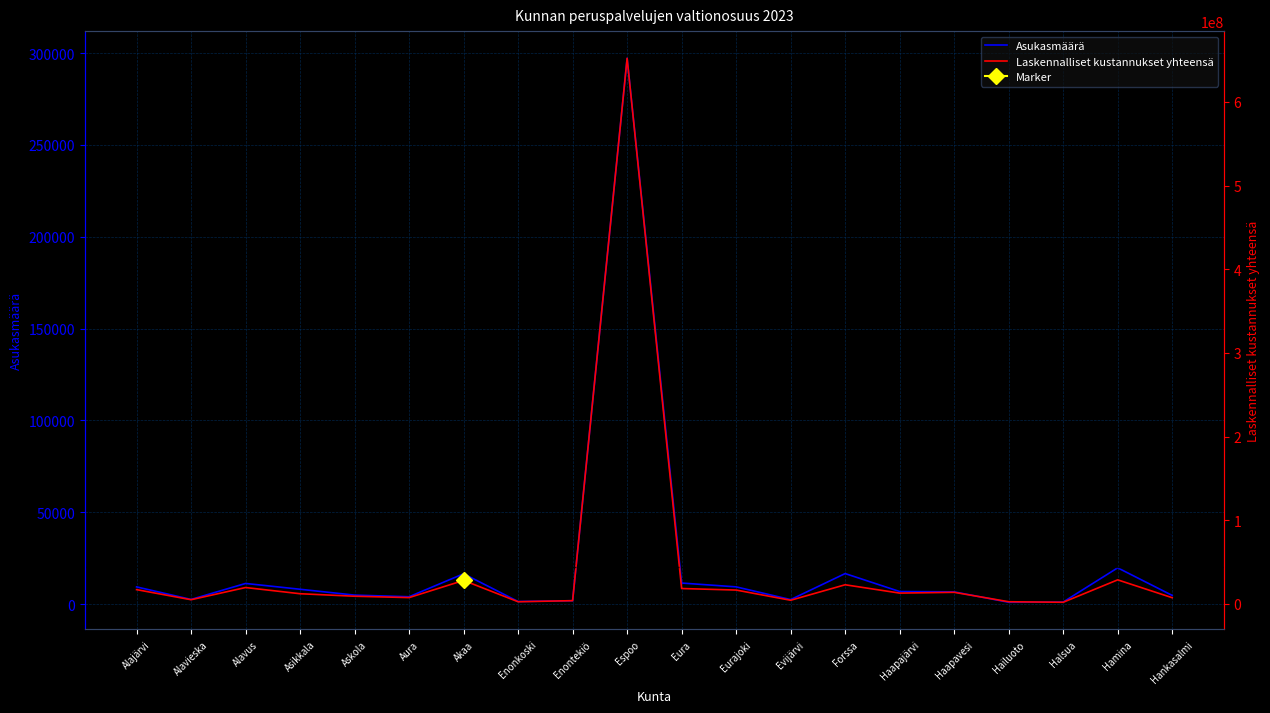

What is the difference between the second highest and minimum values in the Asukasmäärä series?

18752